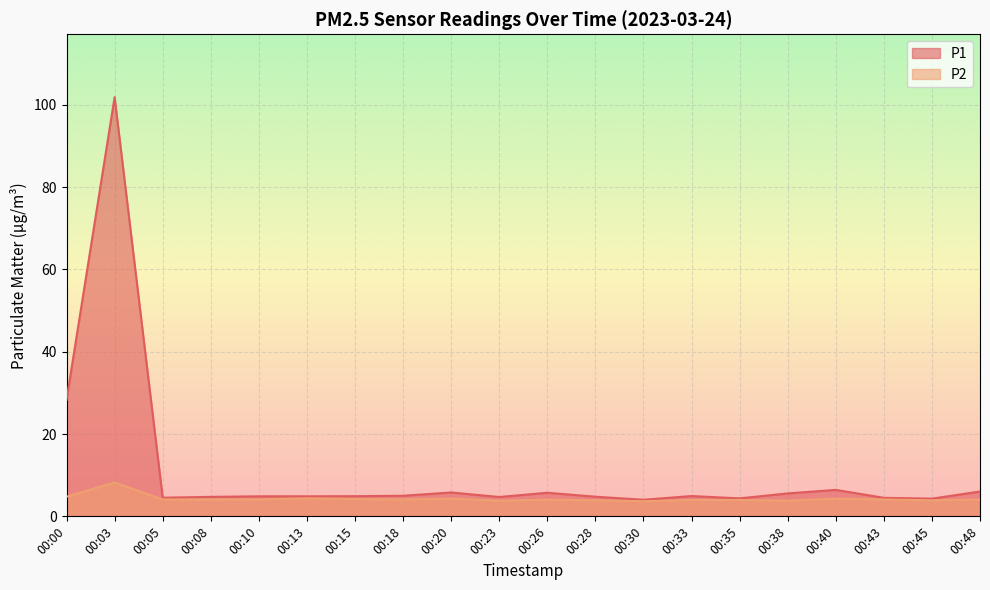

What is the value of the P1 point at the 18th from the left?

4.5